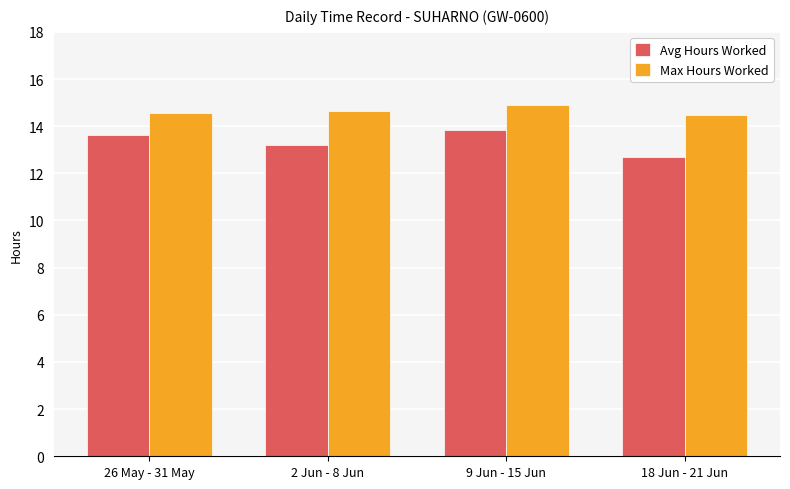

Reading left to right, list all the values displayed in this chart.

Avg Hours Worked: 26 May - 31 May=13.6	2 Jun - 8 Jun=13.2	9 Jun - 15 Jun=13.8	18 Jun - 21 Jun=12.7
Max Hours Worked: 26 May - 31 May=14.6	2 Jun - 8 Jun=14.7	9 Jun - 15 Jun=14.9	18 Jun - 21 Jun=14.5